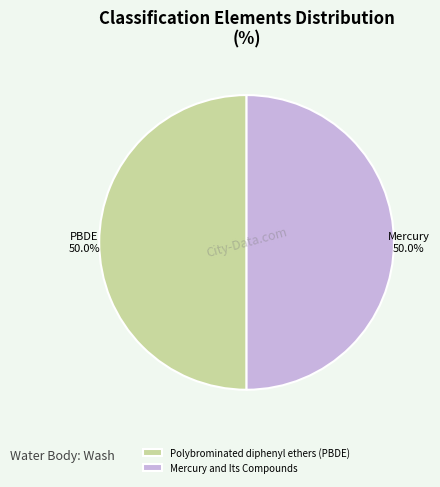

What percentage is NOT represented by Mercury and Its Compounds?

50.0%